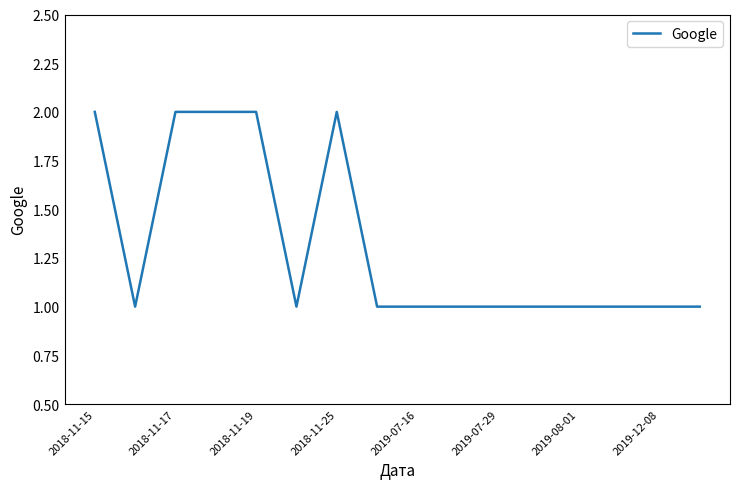

Is this an area chart (filled region under the line)?

No